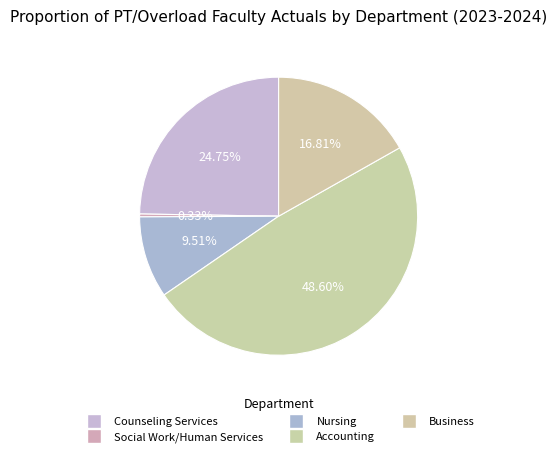

Count the number of slices in the pie.

5